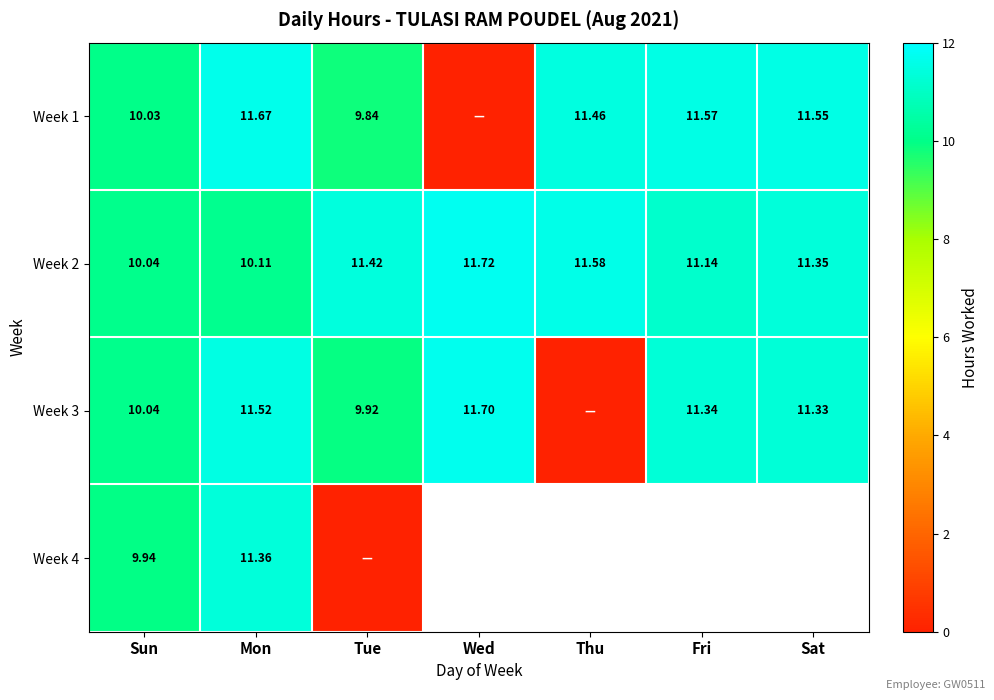

What is the total value across all series at Mon?

44.7